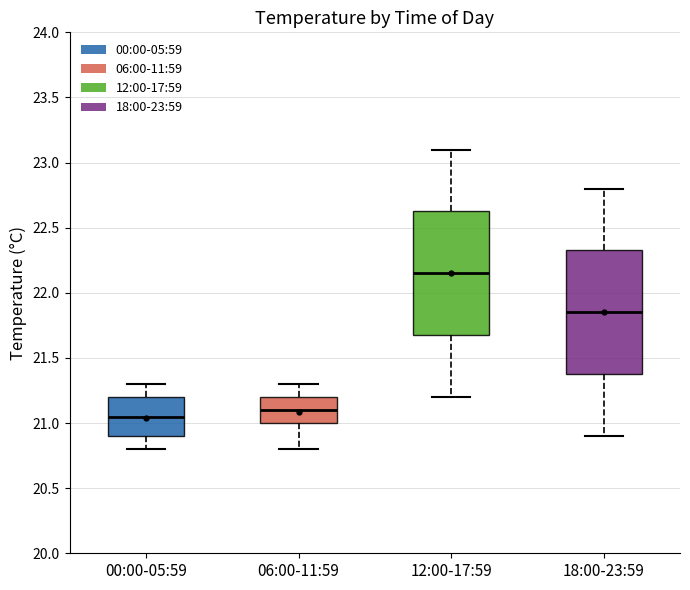

Reading left to right, transcribe this box plot: for each box, give where its median line is, the range the box spans, and where its two whiskers end, as read against the y-axis. The values are not printed on the chart, so give them approximately, as read against the axis.

00:00-05:59: median 21.05, box 20.90 to 21.20, whiskers 20.80 to 21.30
06:00-11:59: median 21.10, box 21.00 to 21.20, whiskers 20.80 to 21.30
12:00-17:59: median 22.15, box 21.70 to 22.65, whiskers 21.20 to 23.10
18:00-23:59: median 21.85, box 21.40 to 22.35, whiskers 20.90 to 22.80